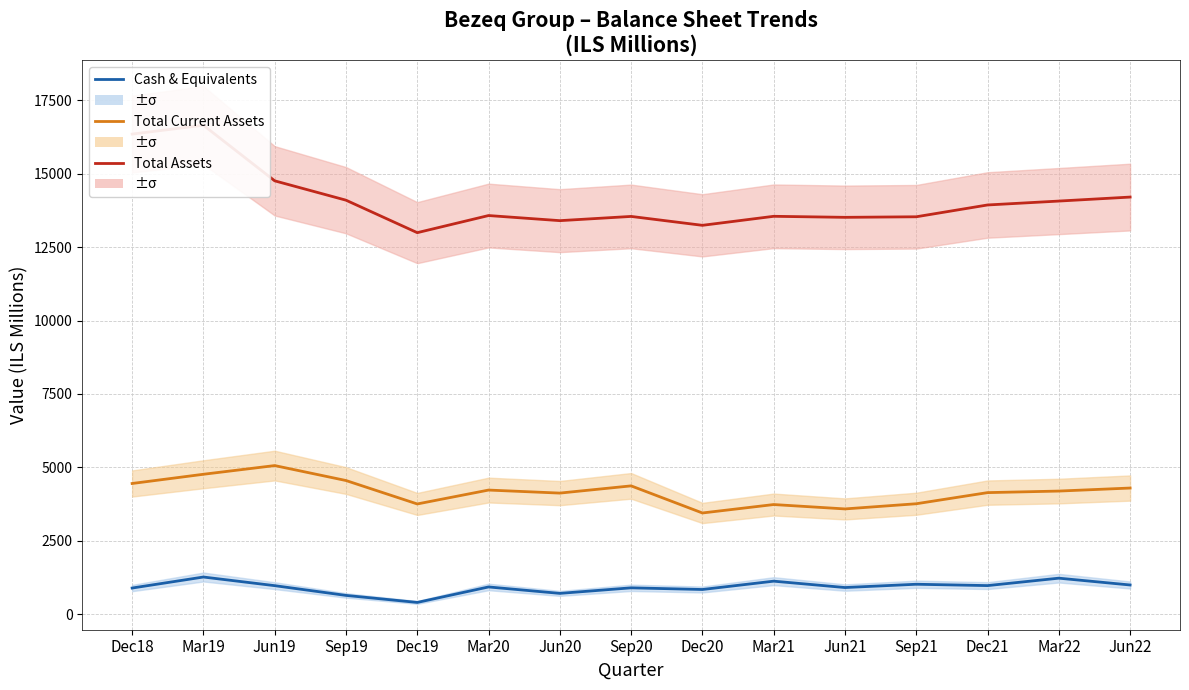

What is the average value of the Total Assets series?

14093